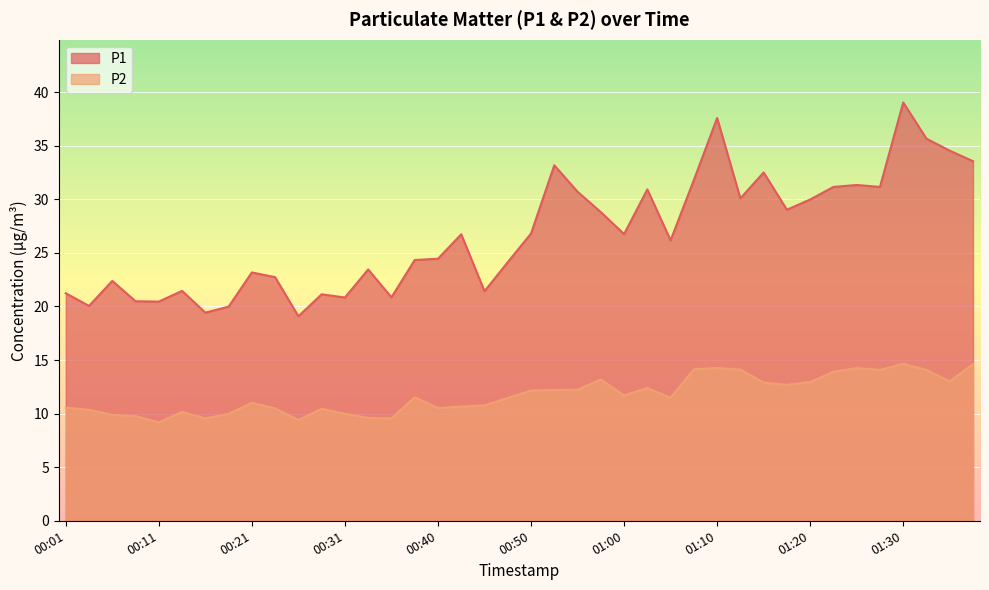

What is the highest value of the P1 series?

39.0